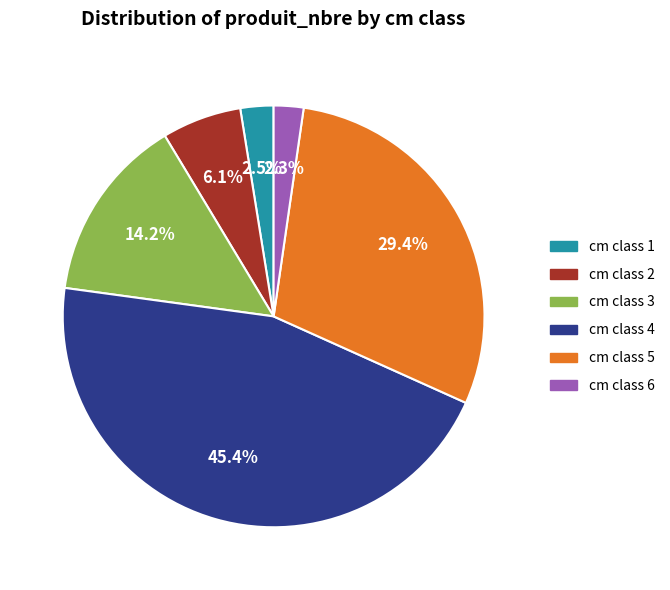

Is the sum of cm class 4 and cm class 5 greater than half?

Yes